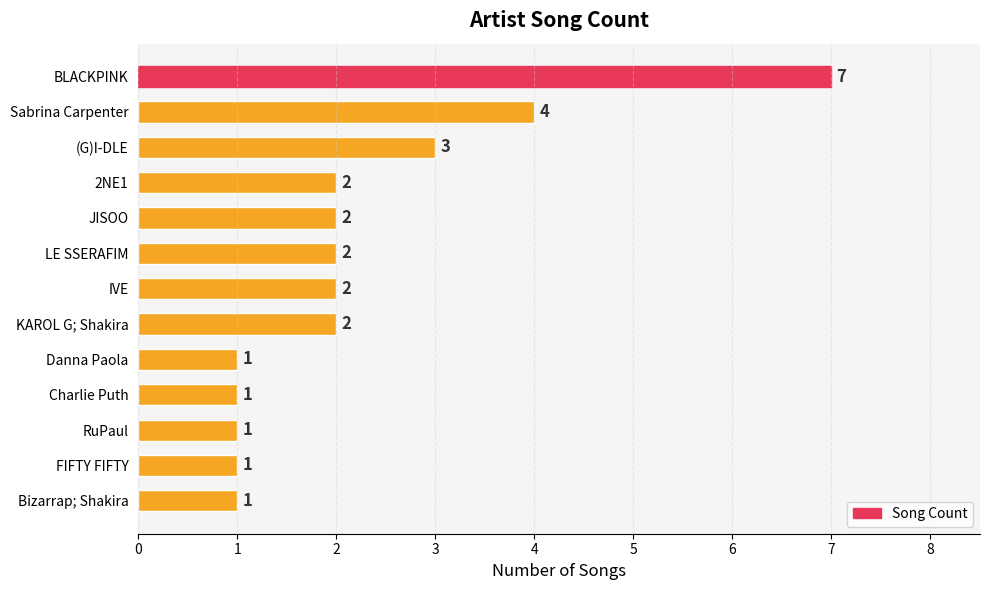

What is the change in value from BLACKPINK to JISOO?

-5